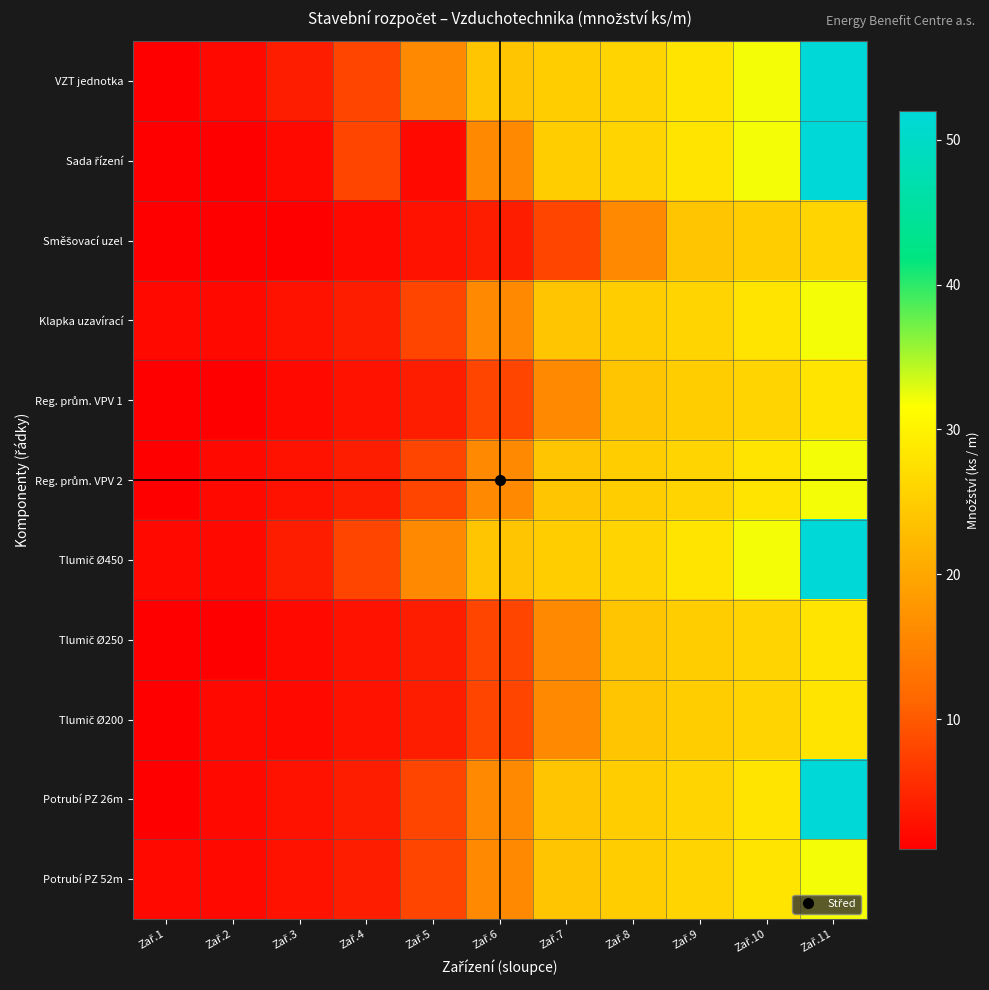

At how many categories does at least one series exceed 34?

1